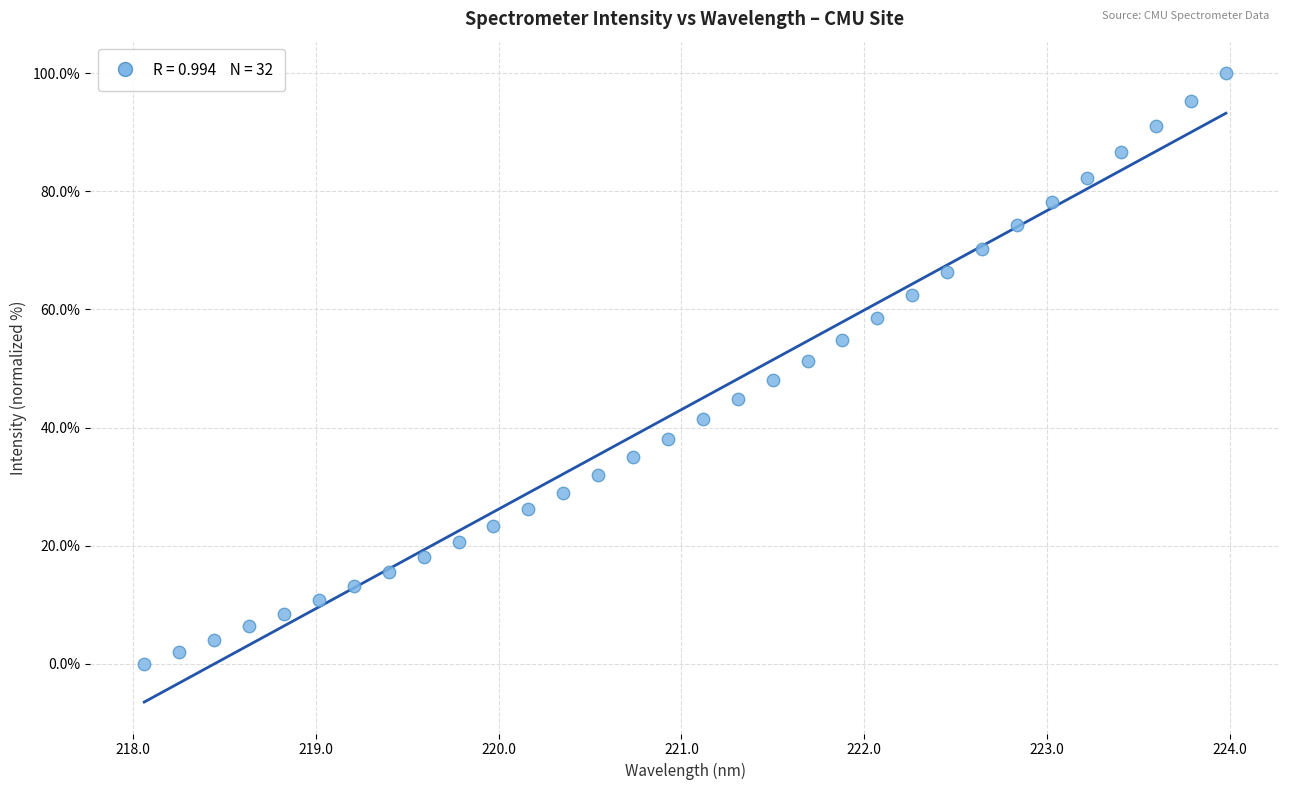

What is the range of Y values (max minus min)?

100.0